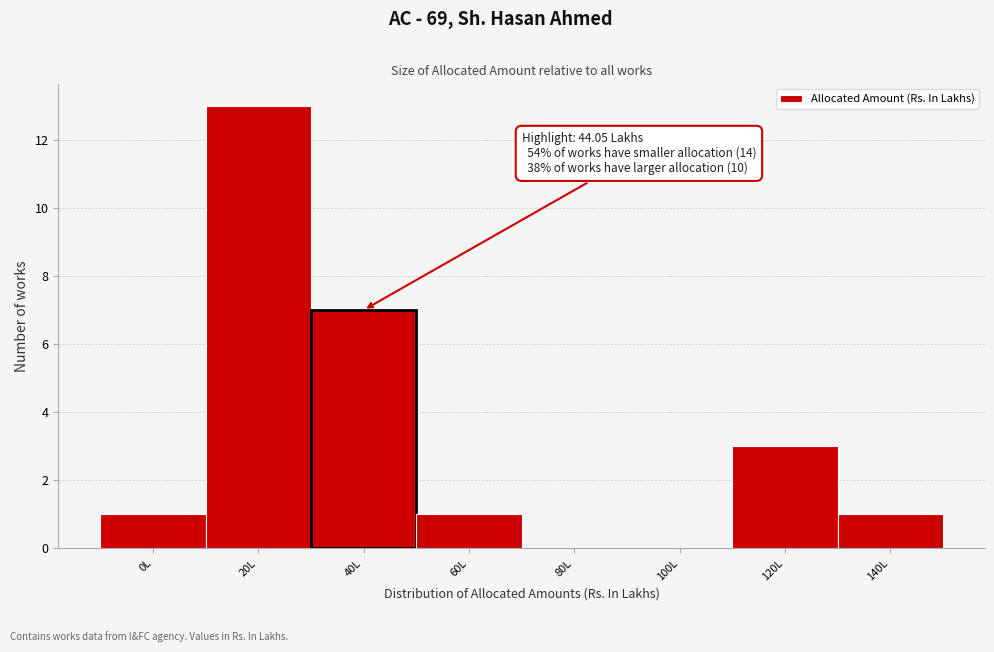

Reading right to left, extract all data points from this chart.

140L=1	120L=3	100L=0	80L=0	60L=1	40L=7	20L=13	0L=1